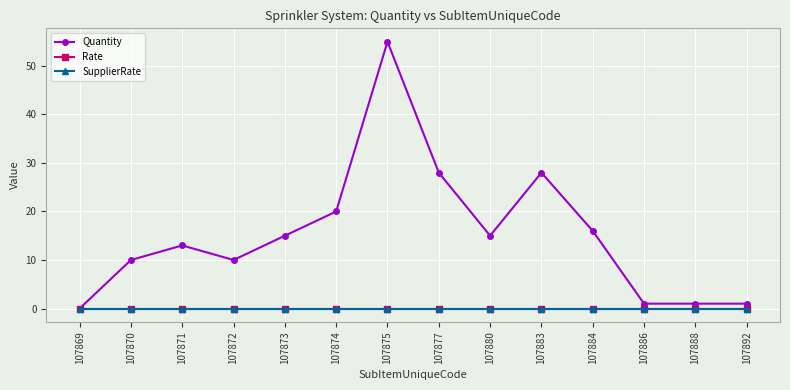

Does the chart have visible grid lines?

Yes